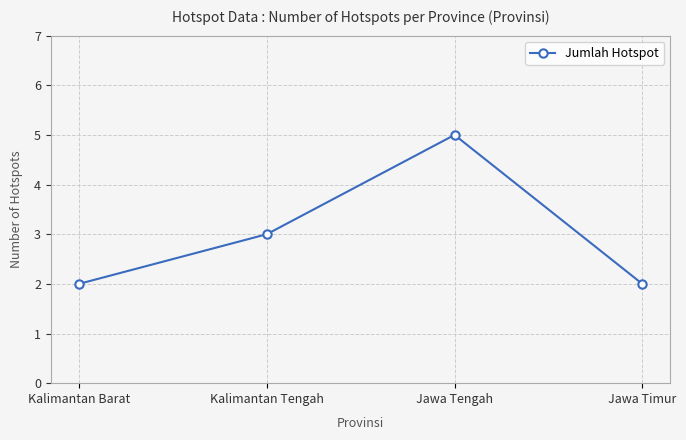

Does the chart have visible grid lines?

Yes